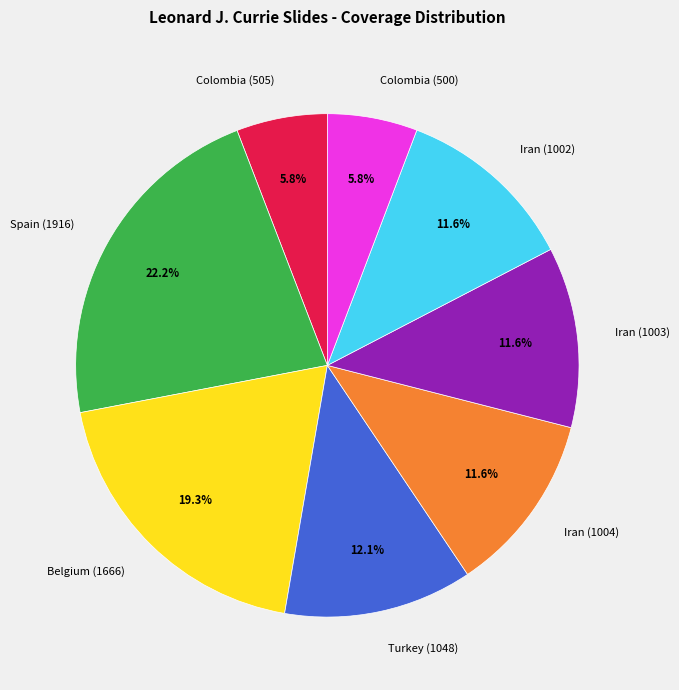

Which has a higher value, Colombia (505) or Iran (1002)?

Iran (1002)